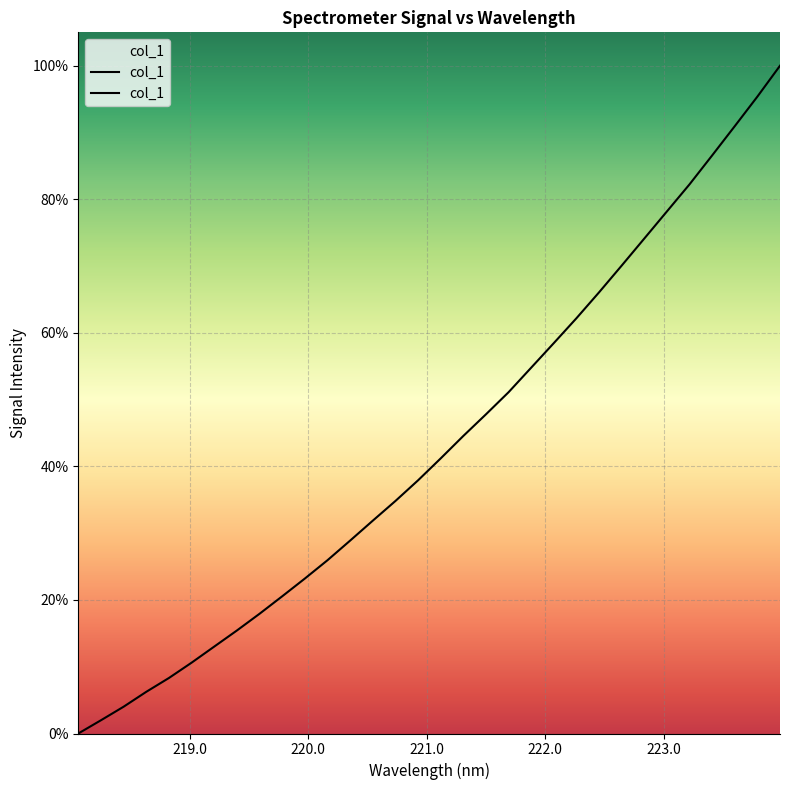

Is this an area chart (filled region under the line)?

Yes